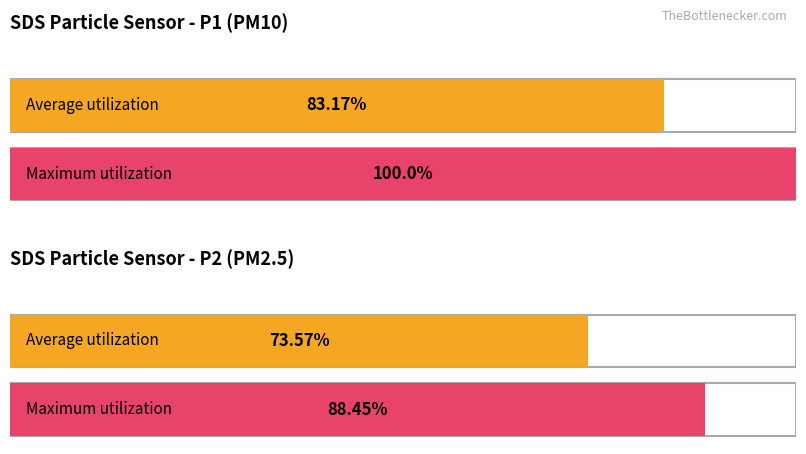

List the series in order of their overall mean, lowest first.

SDS_P2, SDS_P1